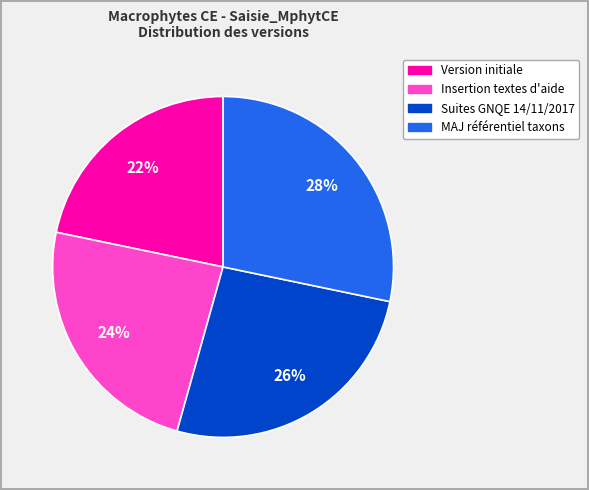

Count the number of slices in the pie.

4